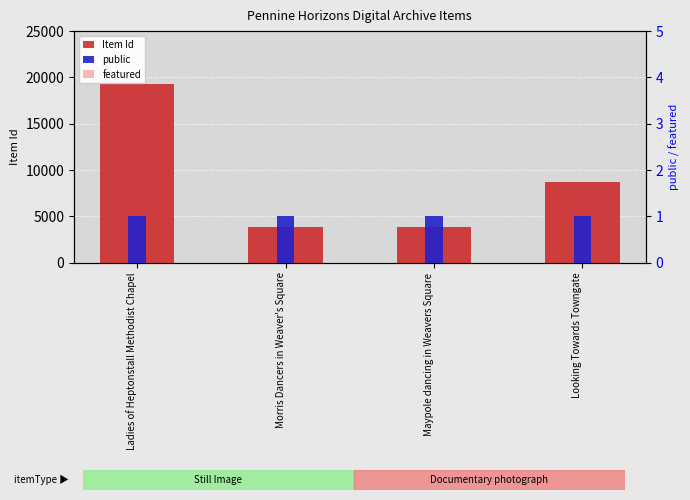

Rank the categories by public value from lowest to highest.

Ladies of Heptonstall Methodist Chapel, Morris Dancers in Weaver's Square, Maypole dancing in Weavers Square, Looking Towards Towngate